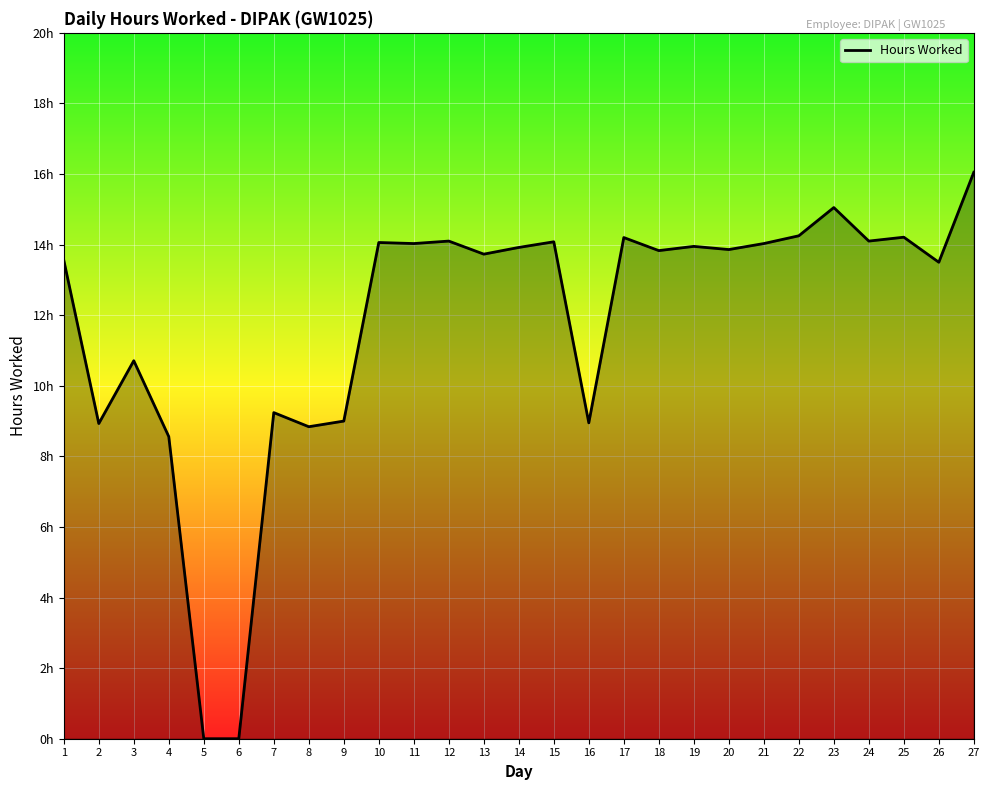

How many values exceed 13?

18